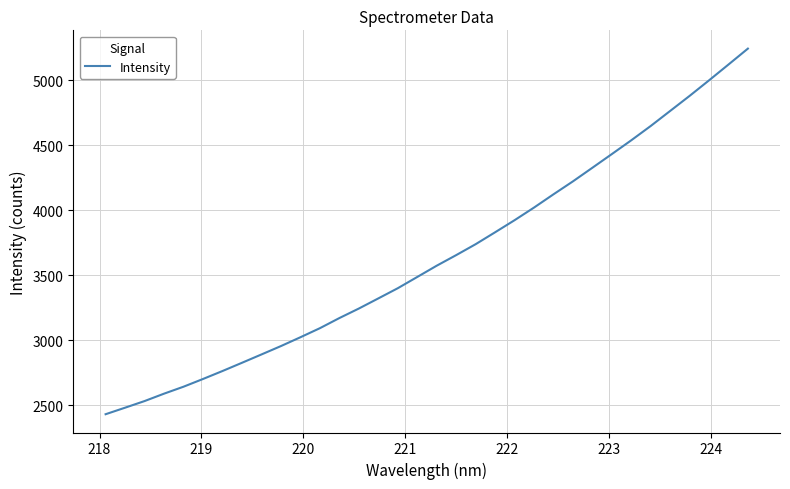

What is the smallest value displayed?

2429.2